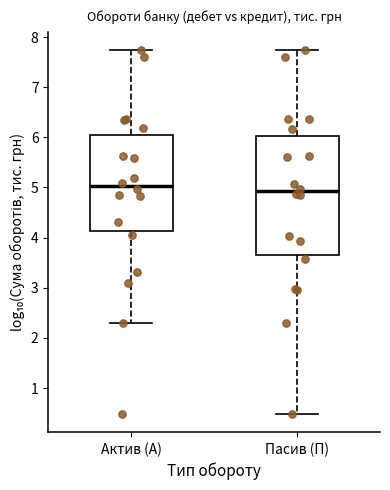

Which box's median line is the highest?

Актив (А)